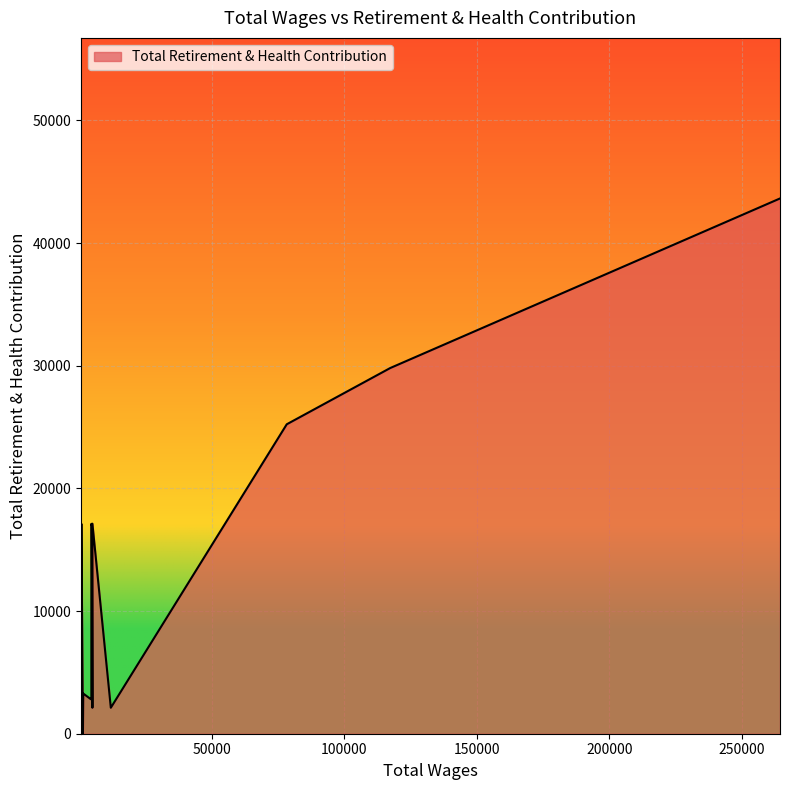

Which has a higher value, 4400 or 500?

4400